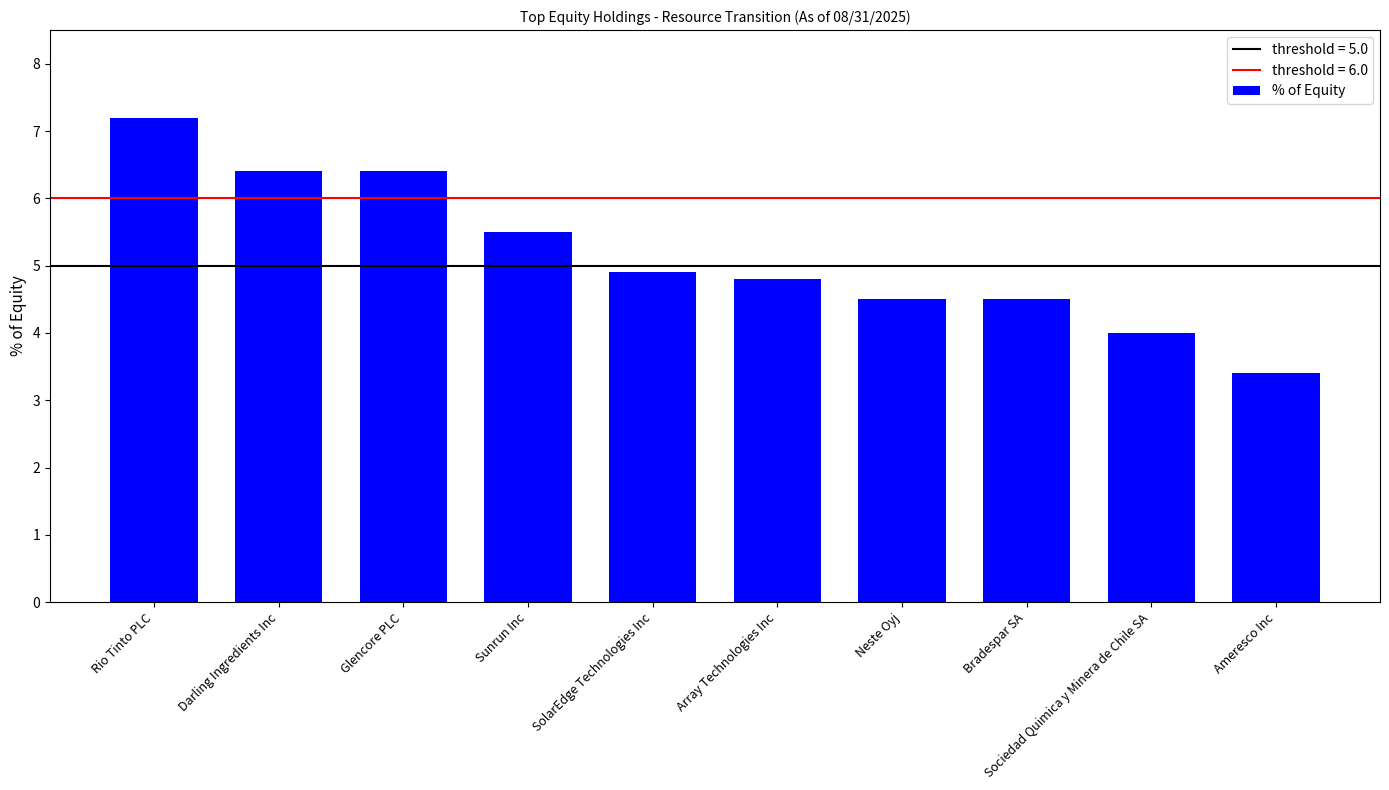

Reading left to right, what are all the values shown in this chart?

7.2	6.4	6.4	5.5	4.9	4.8	4.5	4.5	4.0	3.4